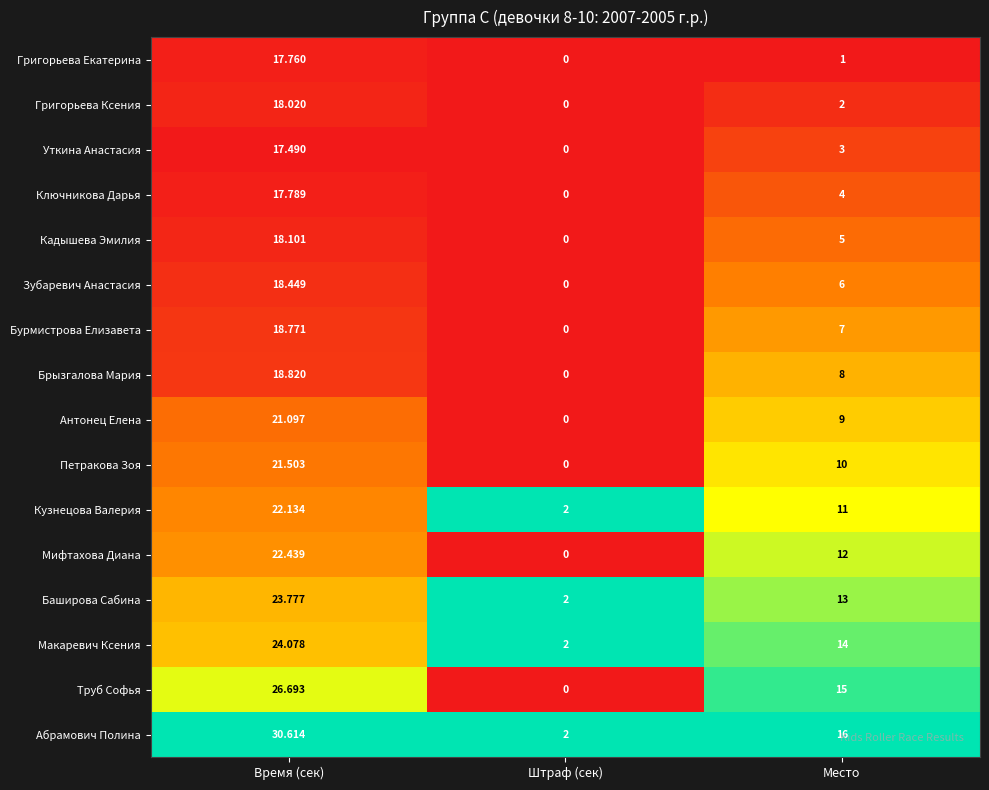

At which label is Зубаревич Анастасия closest to 9?

Место